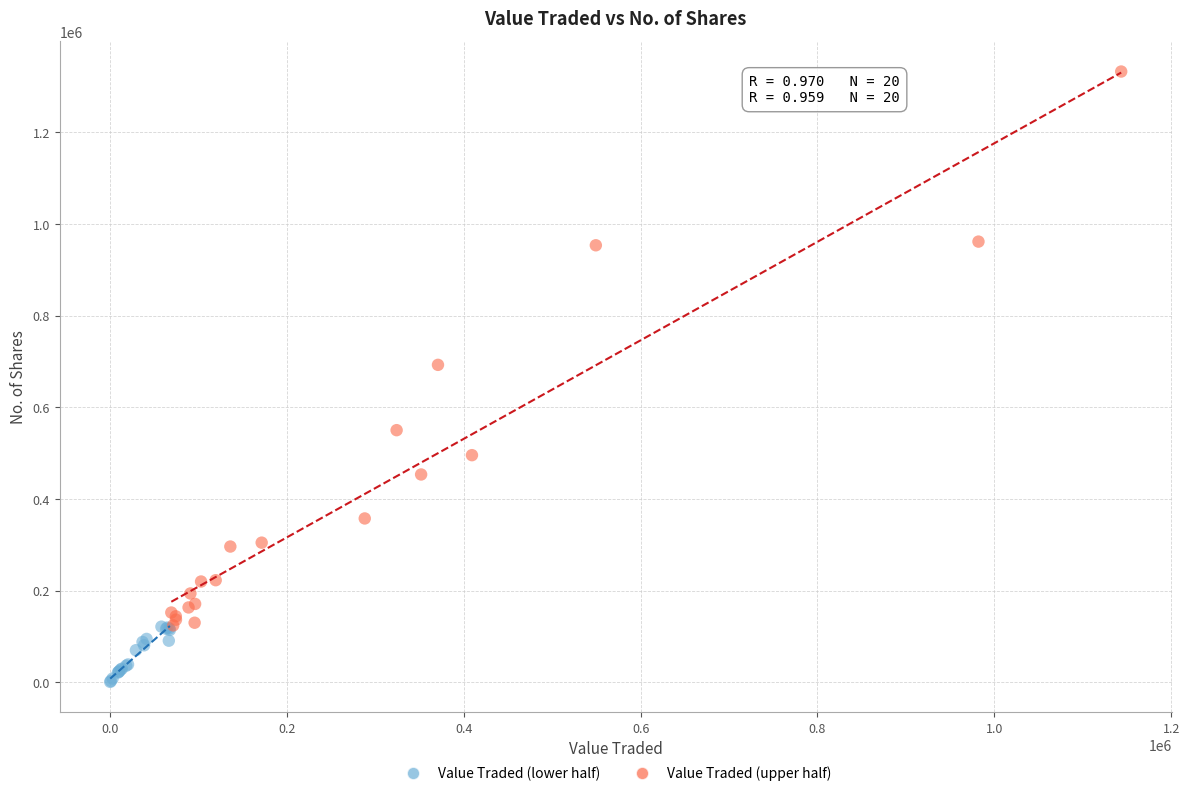

What are all the series names shown in the legend?

Value Traded (lower half), Value Traded (upper half)